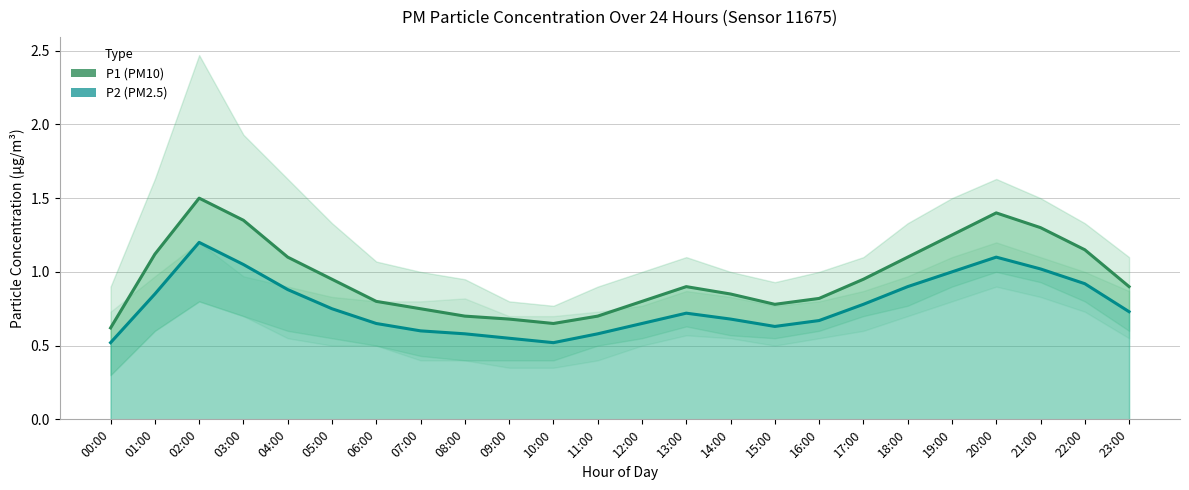

What value does the P2 series have at 04:00?

0.9